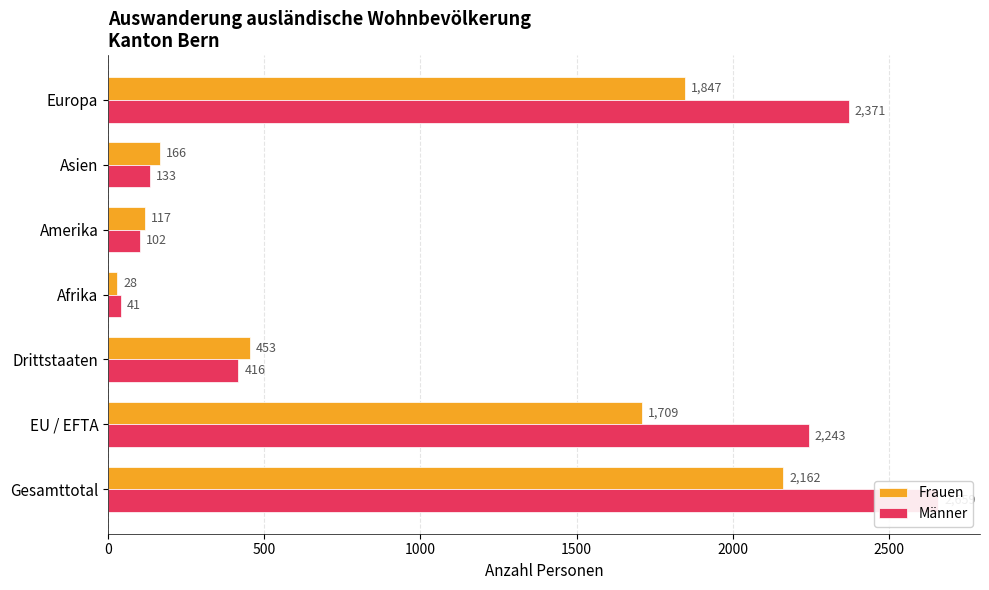

What is the sum of all Männer values?

7965